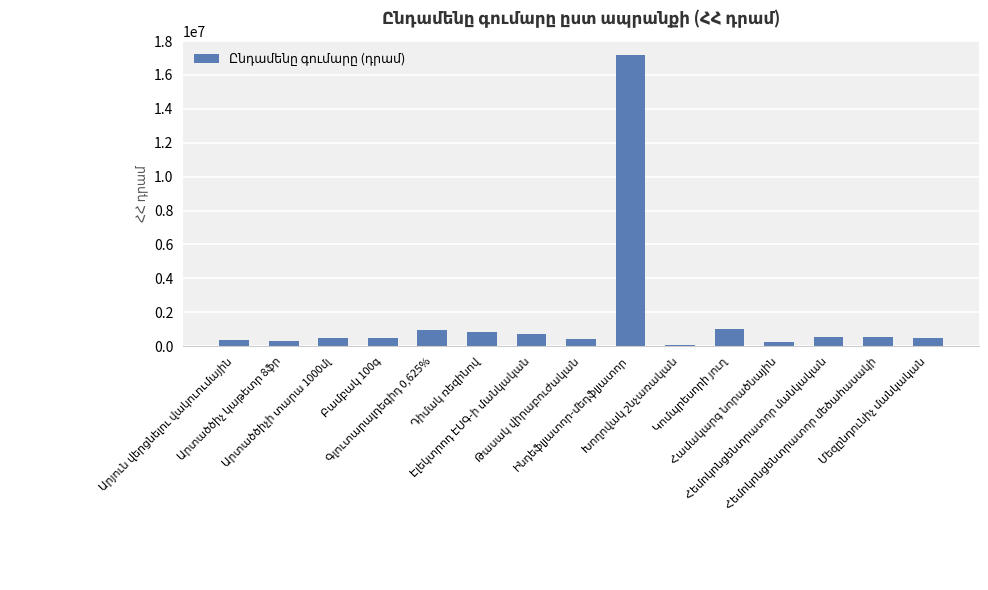

What is the maximum value shown in the chart?

17165000